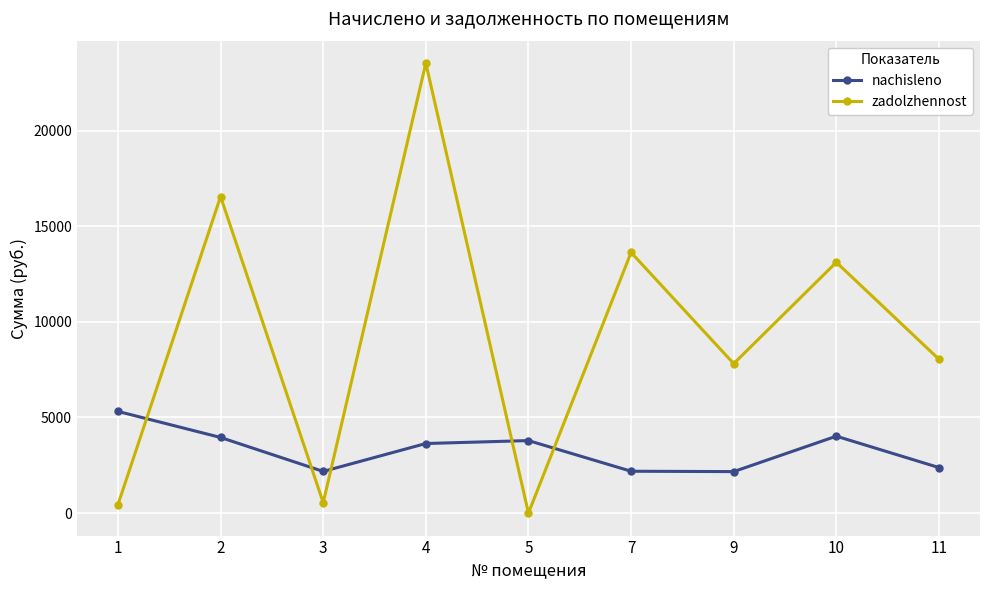

What is the total value across all series at 9?

9985.1